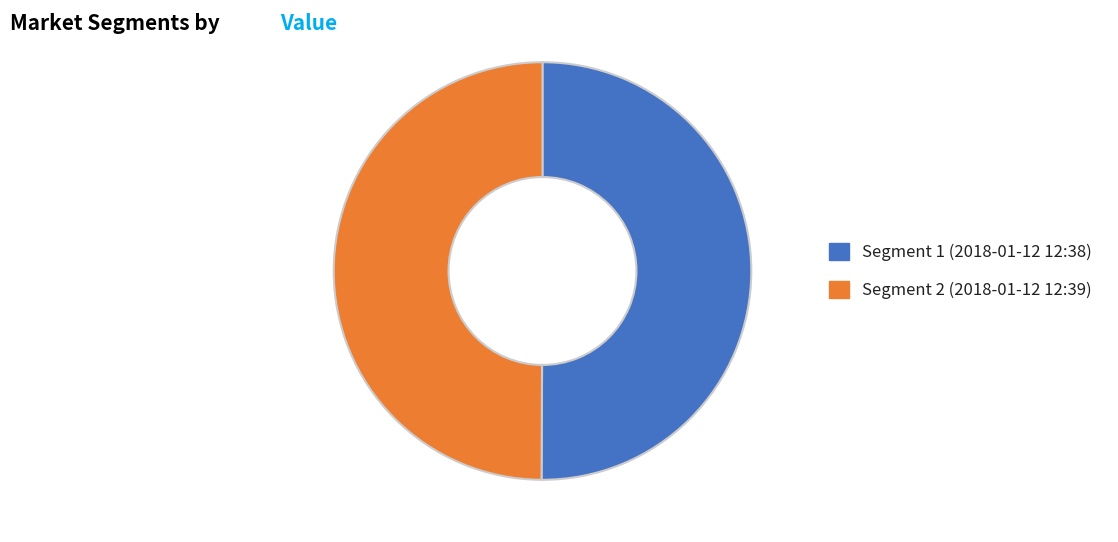

What is the ratio of the value at Segment 1 (2018-01-12 12:38) to the value at Segment 2 (2018-01-12 12:39)?

1.0